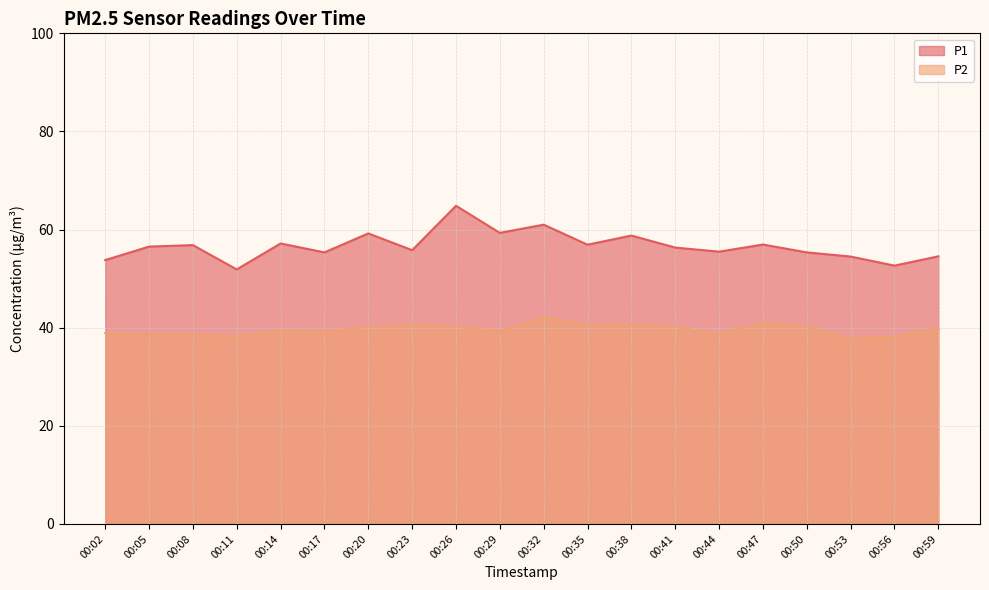

What is the value of the P2 line point at the 17th from the left?

40.2